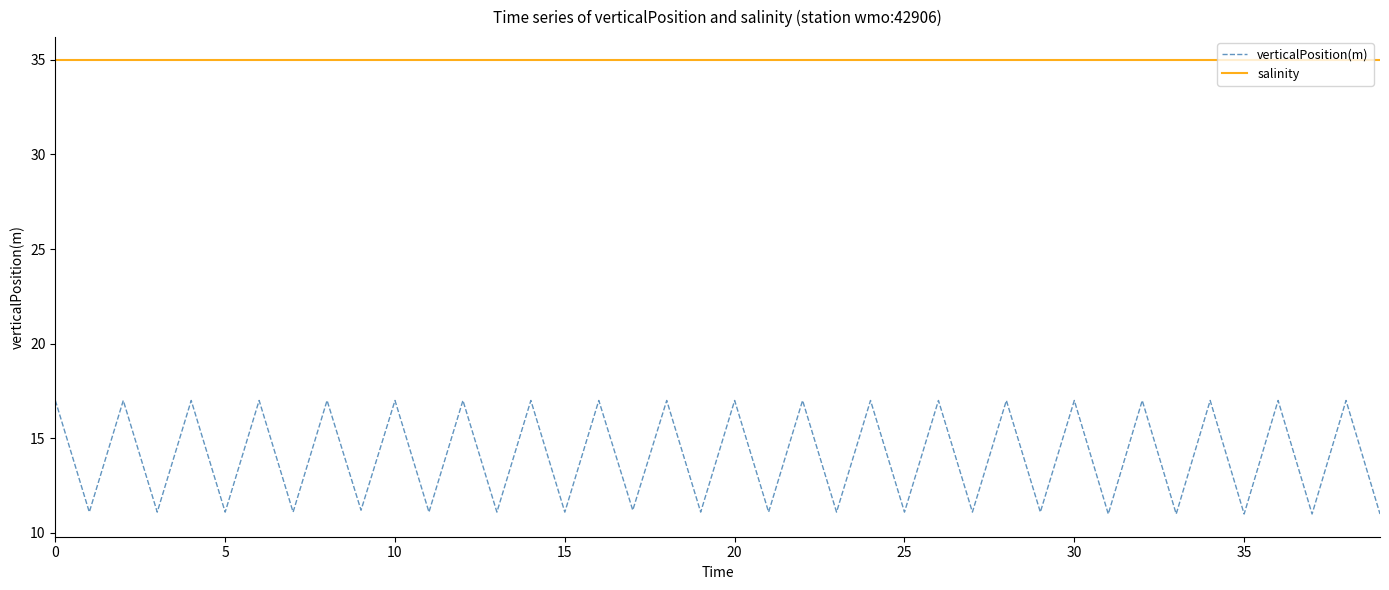

What is the maximum value shown in the chart?

35.0